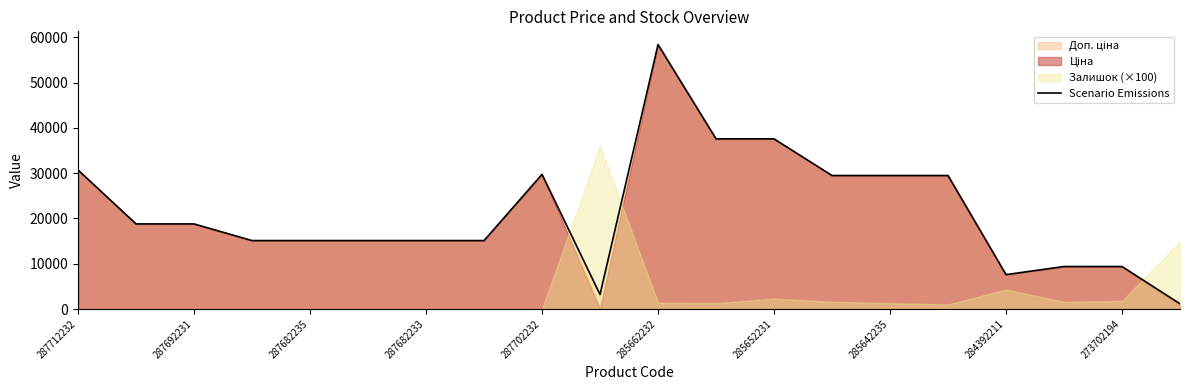

Which category has the highest value in the Scenario Emissions series?

285662232